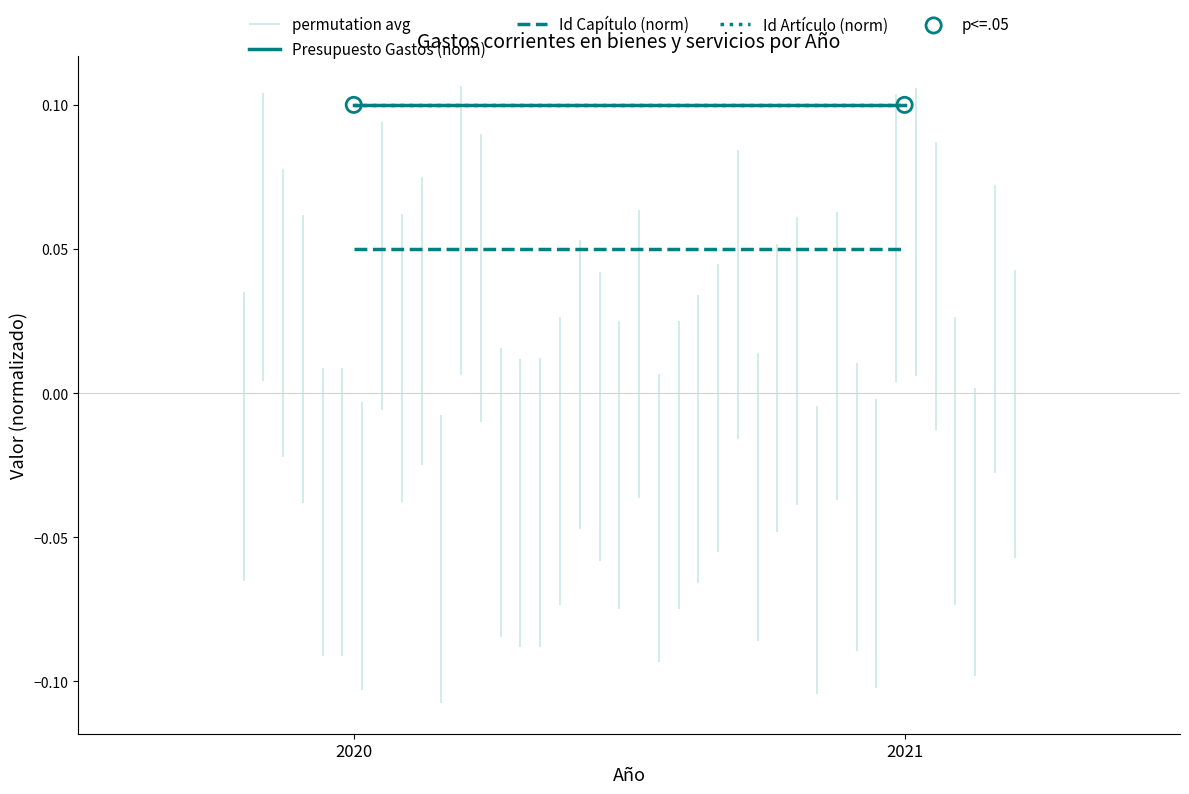

Is the value of Presupuesto Gastos (norm) at 2021 greater than the value of Id Capítulo (norm) at 2021?

Yes